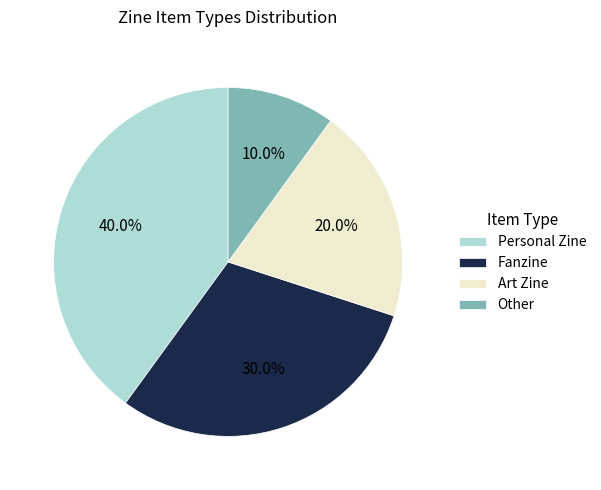

To the nearest percent, what portion does Fanzine represent?

30%